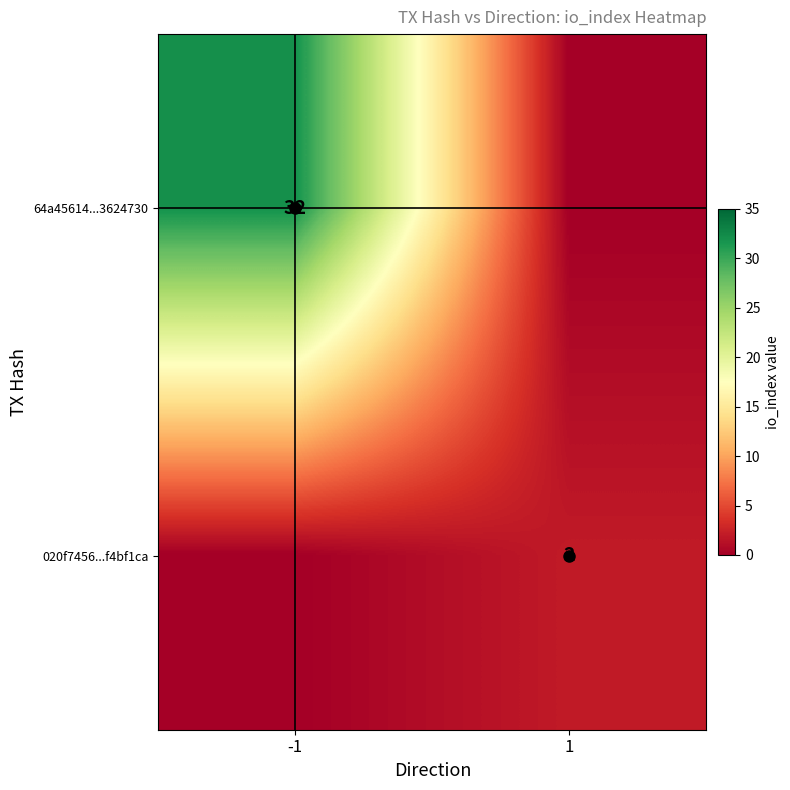

True or false: 64a45614...3624730 has a value of 18 at -1.

False